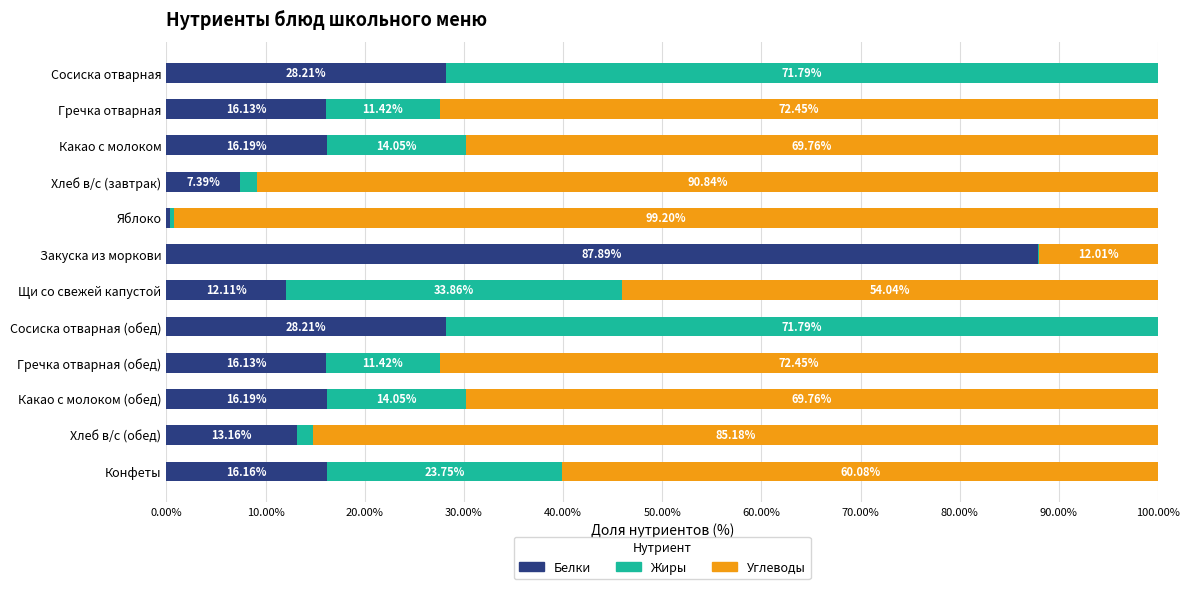

What is the total value across all series at Сосиска отварная?

100.0